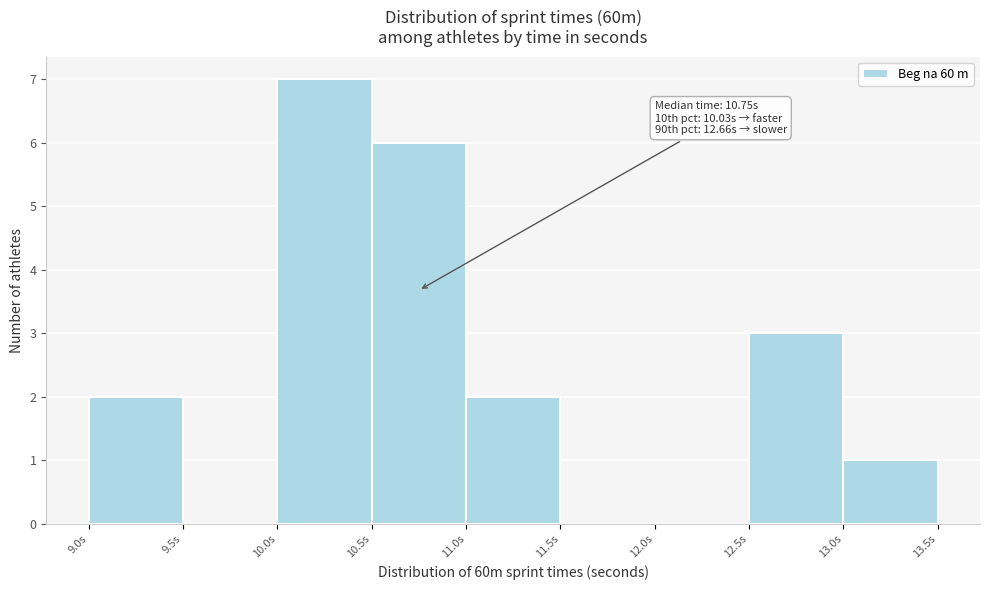

Which range on the x-axis has the tallest bar?

10.0 to 10.5